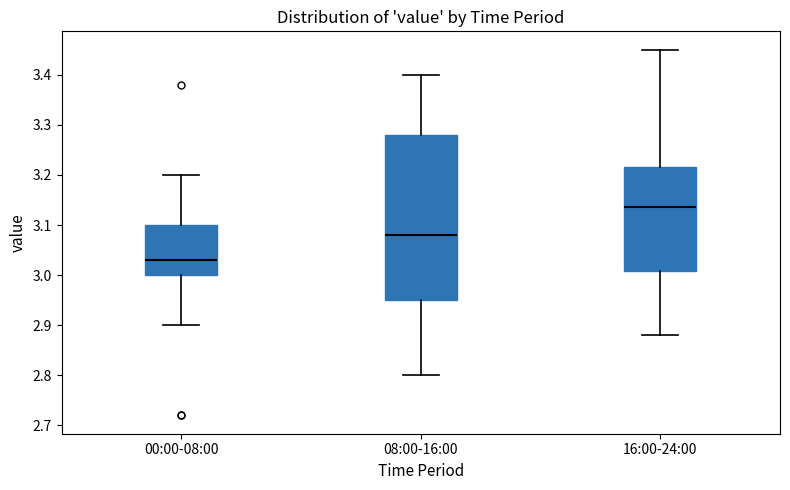

Reading left to right, transcribe this box plot: for each box, give where its median line is, the range the box spans, and where its two whiskers end, as read against the y-axis. The values are not printed on the chart, so give them approximately, as read against the axis.

00:00-08:00: median 3.03, box 3.00 to 3.10, whiskers 2.90 to 3.20
08:00-16:00: median 3.08, box 2.95 to 3.28, whiskers 2.80 to 3.40
16:00-24:00: median 3.14, box 3.01 to 3.22, whiskers 2.88 to 3.45